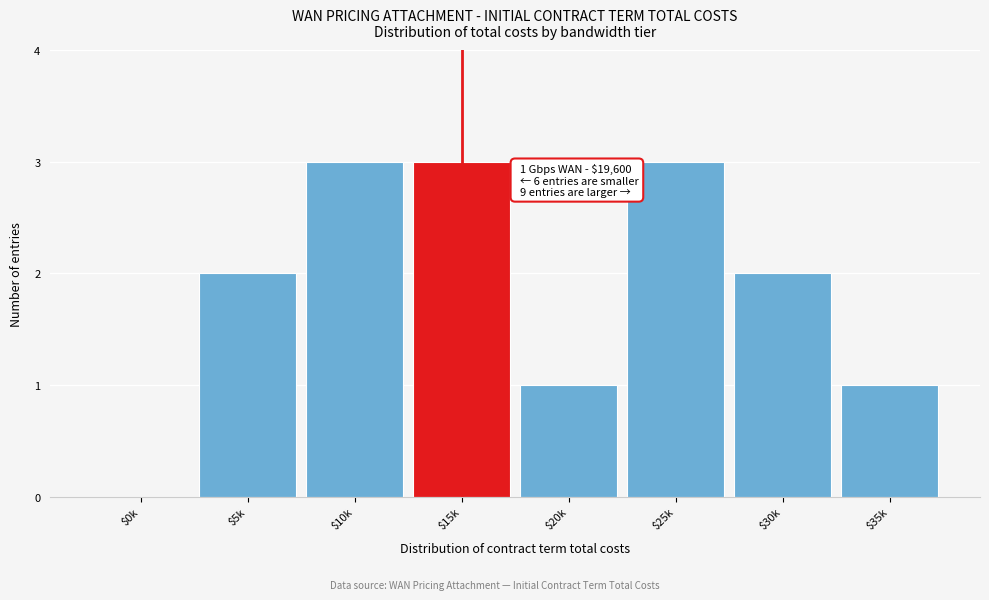

What is the maximum value shown in the chart?

3